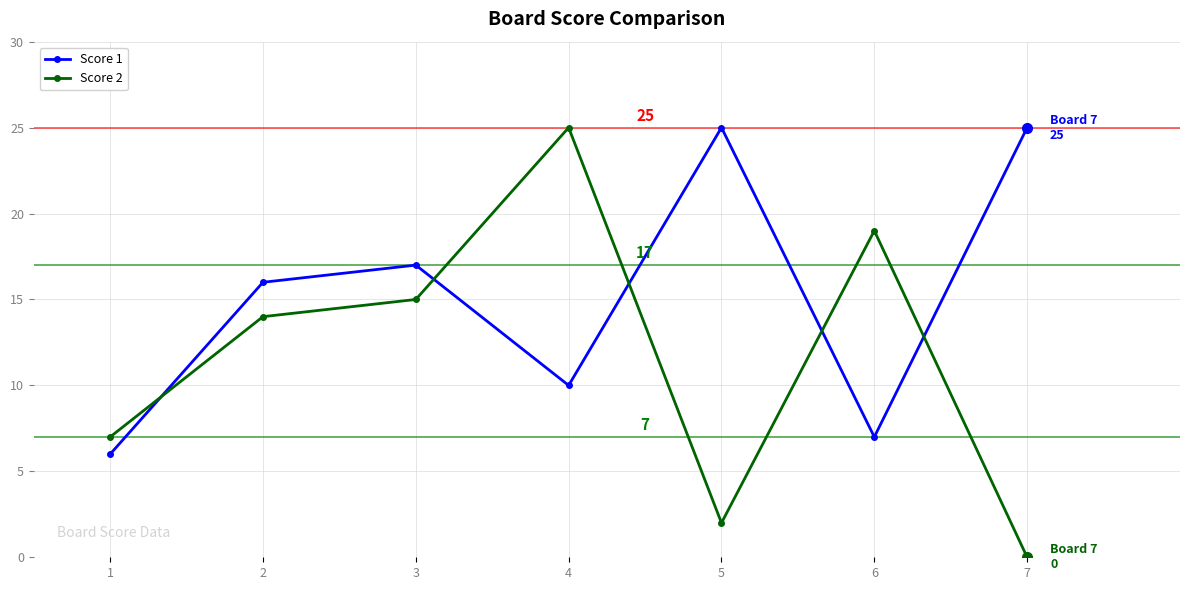

Rank the series at 2 from lowest to highest value.

Score 2, Score 1